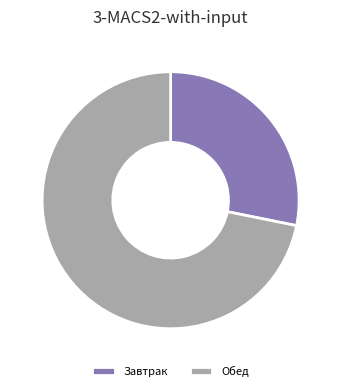

Approximately how many times larger is the value at Обед compared to Завтрак?

2.6